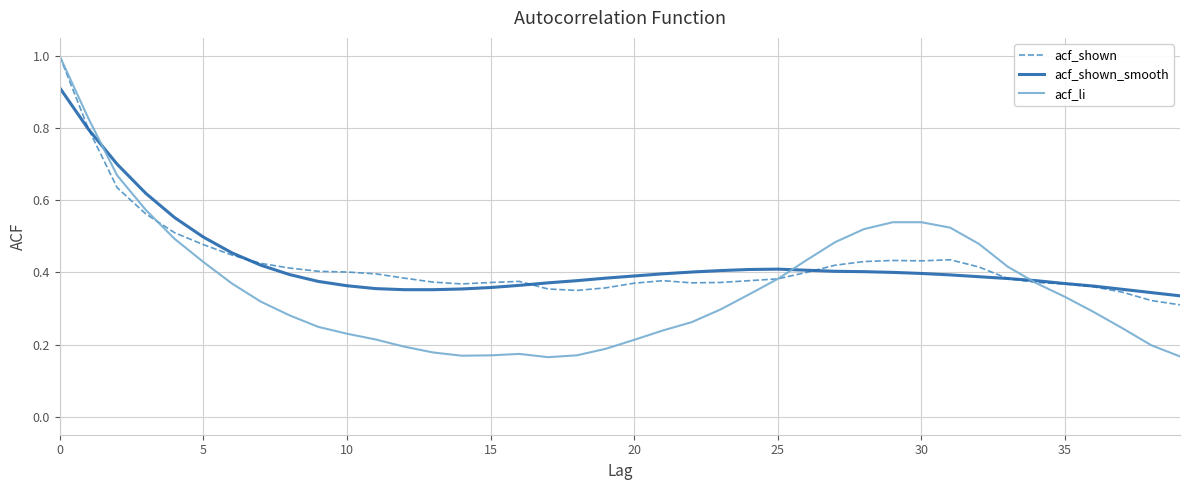

Which series has the largest range (max minus min)?

acf_li